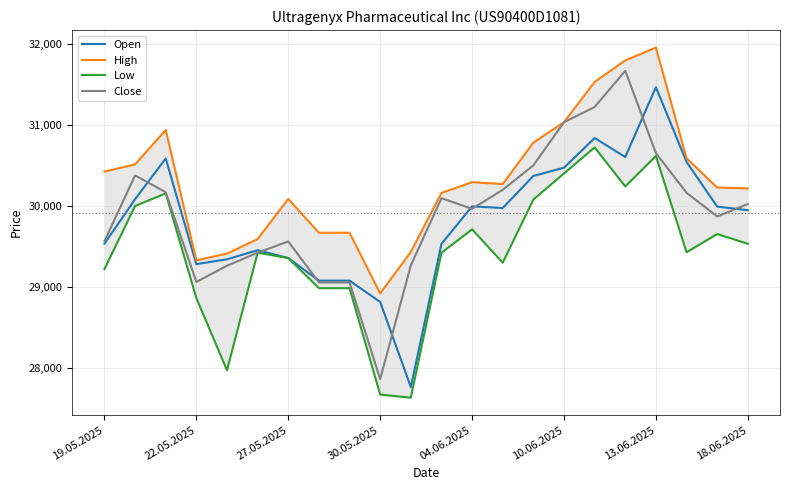

What is the total value across all series at 8?

116799